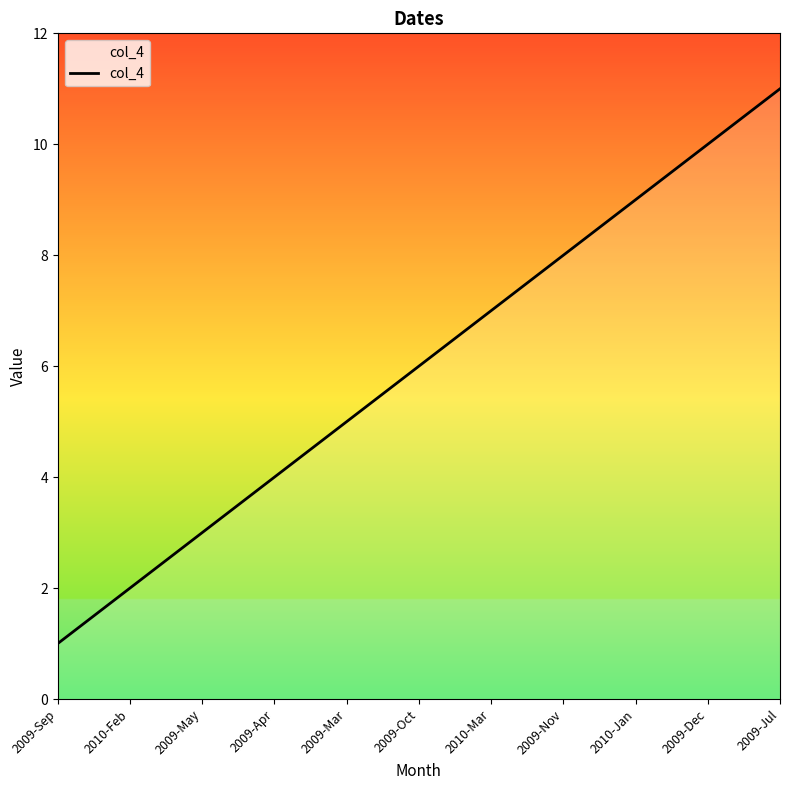

Which label corresponds to the smallest value in the chart?

2009-Sep